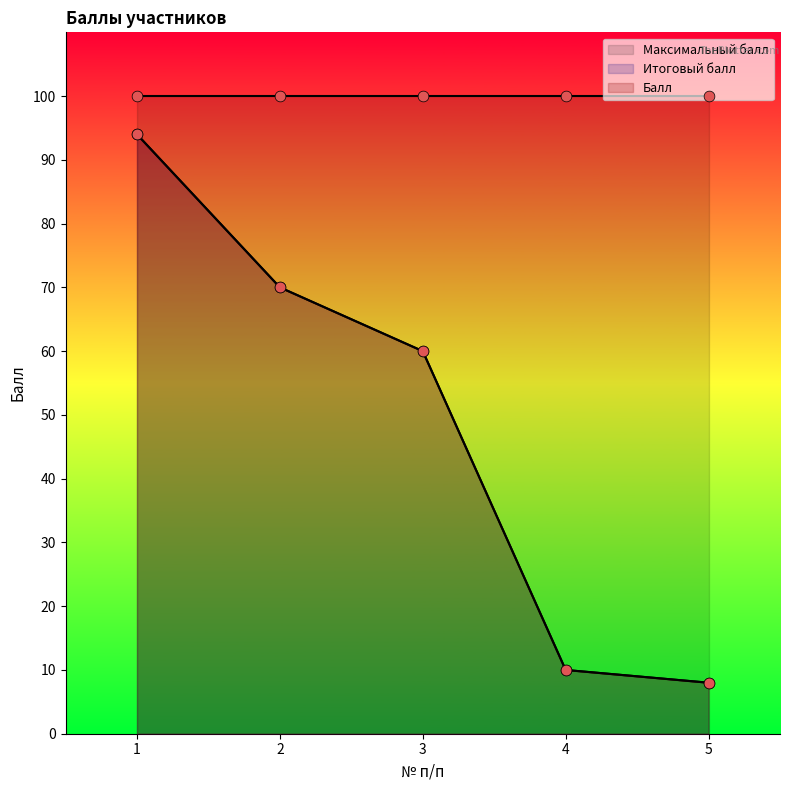

Is the value of Балл at 2 greater than the value of Итоговый балл at 4?

Yes